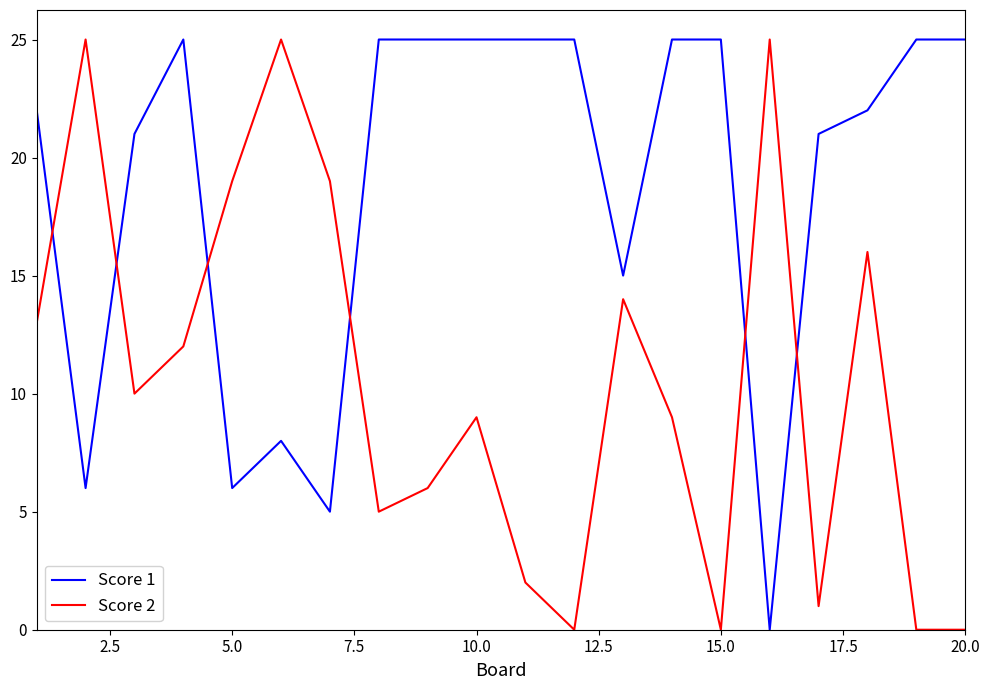

Which series has the largest total across all categories?

Score 1